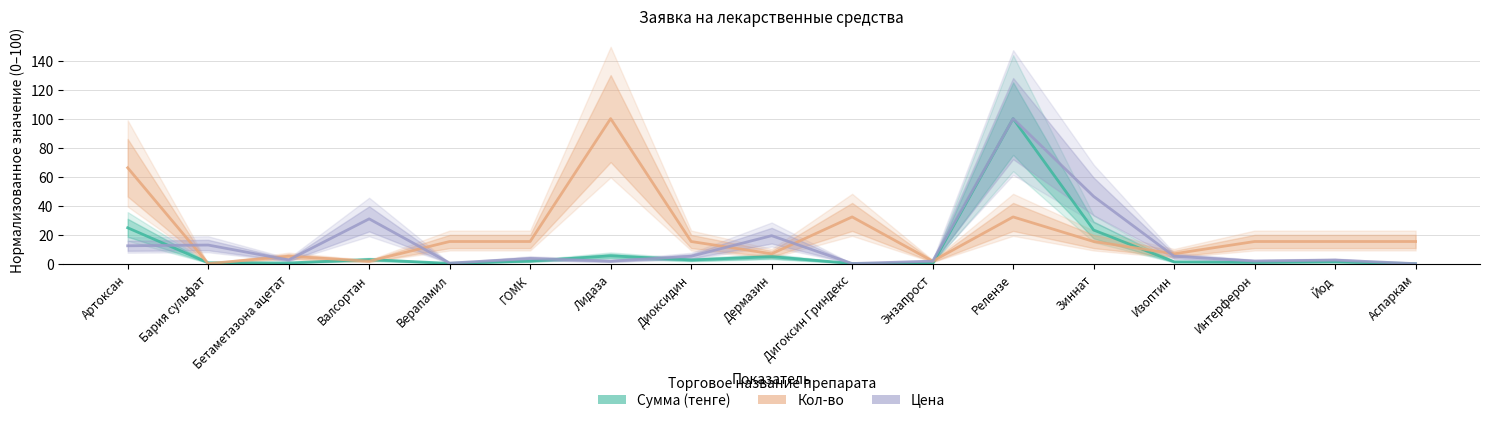

What is the total value across all series at Энзапрост?

3.6